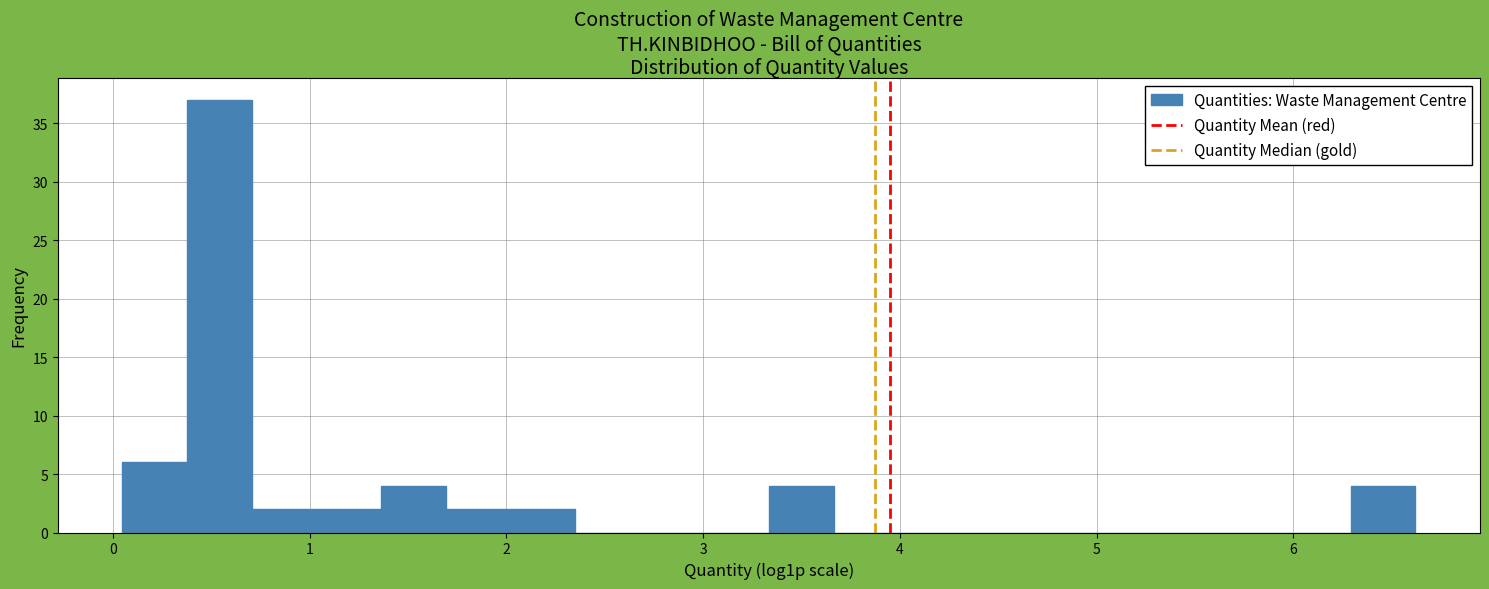

Around what value on the x-axis is the tallest bar? Give the approximate position of its centre, as read against the axis.

0.5